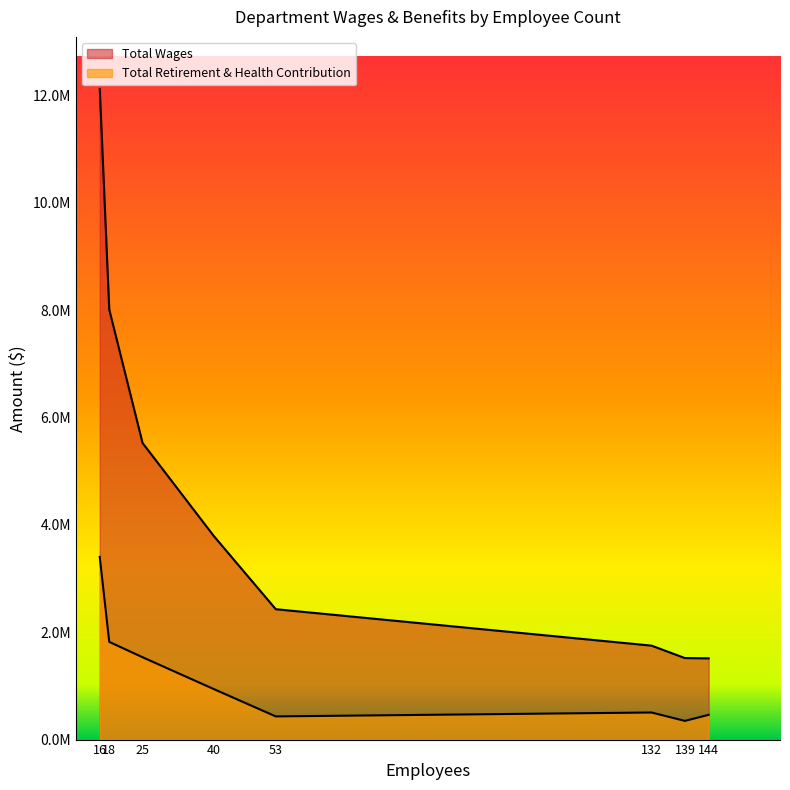

List the labels in order of Total Wages value, largest first.

16, 18, 25, 40, 53, 132, 139, 144